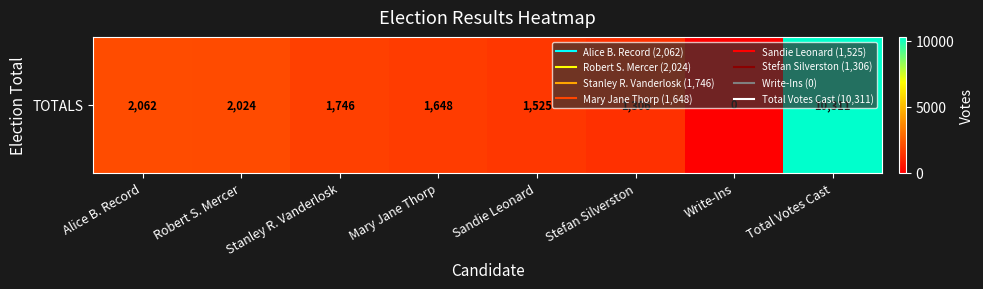

How many distinct data groups are displayed?

1